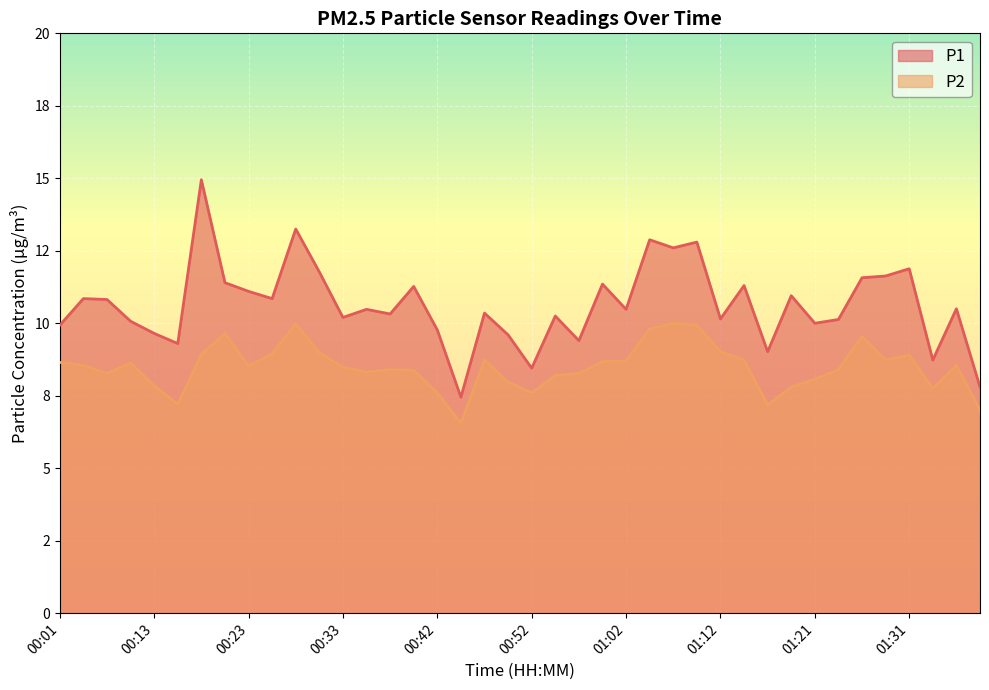

At which label does P1 reach its minimum?

00:45